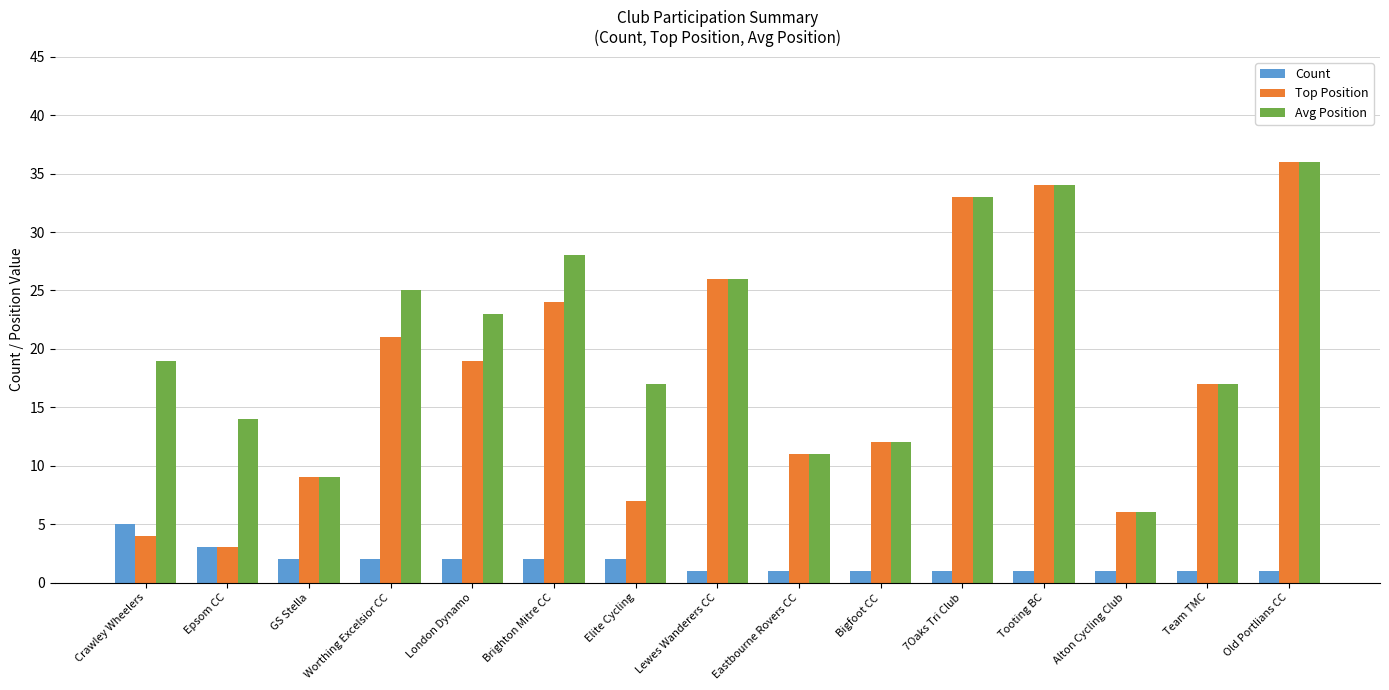

Reading right to left, extract all data points from this chart.

Count: Old Portlians CC=1	Team TMC=1	Alton Cycling Club=1	Tooting BC=1	7Oaks Tri Club=1	Bigfoot CC=1	Eastbourne Rovers CC=1	Lewes Wanderers CC=1	Elite Cycling=2	Brighton Mitre CC=2	London Dynamo=2	Worthing Excelsior CC=2	GS Stella=2	Epsom CC=3	Crawley Wheelers=5
Top Position: Old Portlians CC=36	Team TMC=17	Alton Cycling Club=6	Tooting BC=34	7Oaks Tri Club=33	Bigfoot CC=12	Eastbourne Rovers CC=11	Lewes Wanderers CC=26	Elite Cycling=7	Brighton Mitre CC=24	London Dynamo=19	Worthing Excelsior CC=21	GS Stella=9	Epsom CC=3	Crawley Wheelers=4
Avg Position: Old Portlians CC=36	Team TMC=17	Alton Cycling Club=6	Tooting BC=34	7Oaks Tri Club=33	Bigfoot CC=12	Eastbourne Rovers CC=11	Lewes Wanderers CC=26	Elite Cycling=17	Brighton Mitre CC=28	London Dynamo=23	Worthing Excelsior CC=25	GS Stella=9	Epsom CC=14	Crawley Wheelers=19